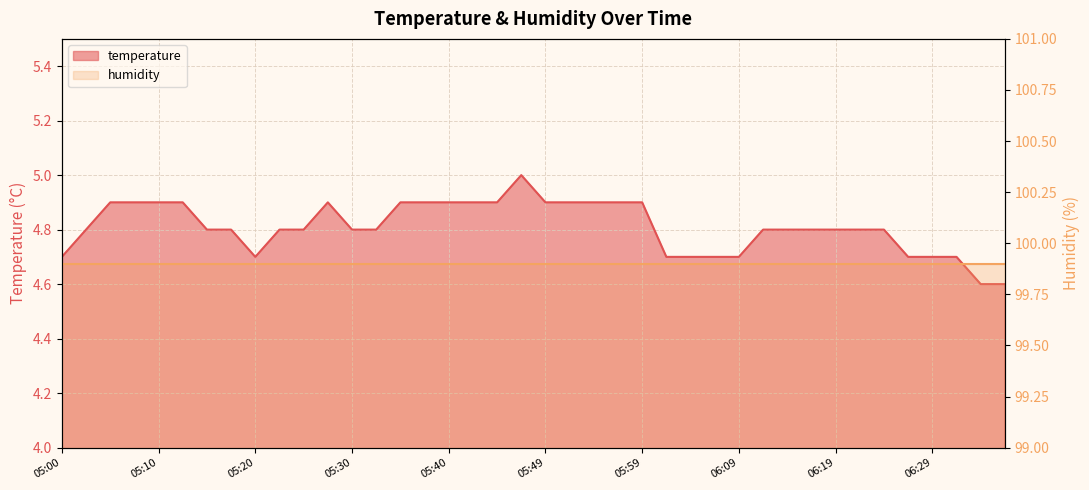

Reading right to left, extract all data points from this chart.

4.6	4.6	4.7	4.7	4.7	4.8	4.8	4.8	4.8	4.8	4.8	4.7	4.7	4.7	4.7	4.9	4.9	4.9	4.9	4.9	5.0	4.9	4.9	4.9	4.9	4.9	4.8	4.8	4.9	4.8	4.8	4.7	4.8	4.8	4.9	4.9	4.9	4.9	4.8	4.7